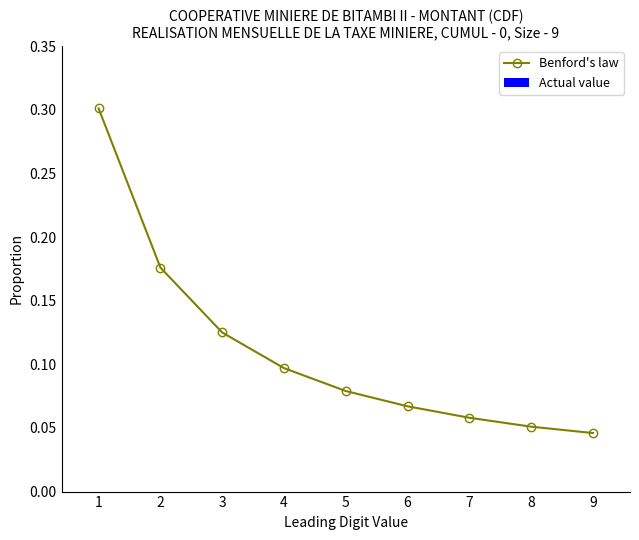

What is the maximum value shown in the chart?

0.3